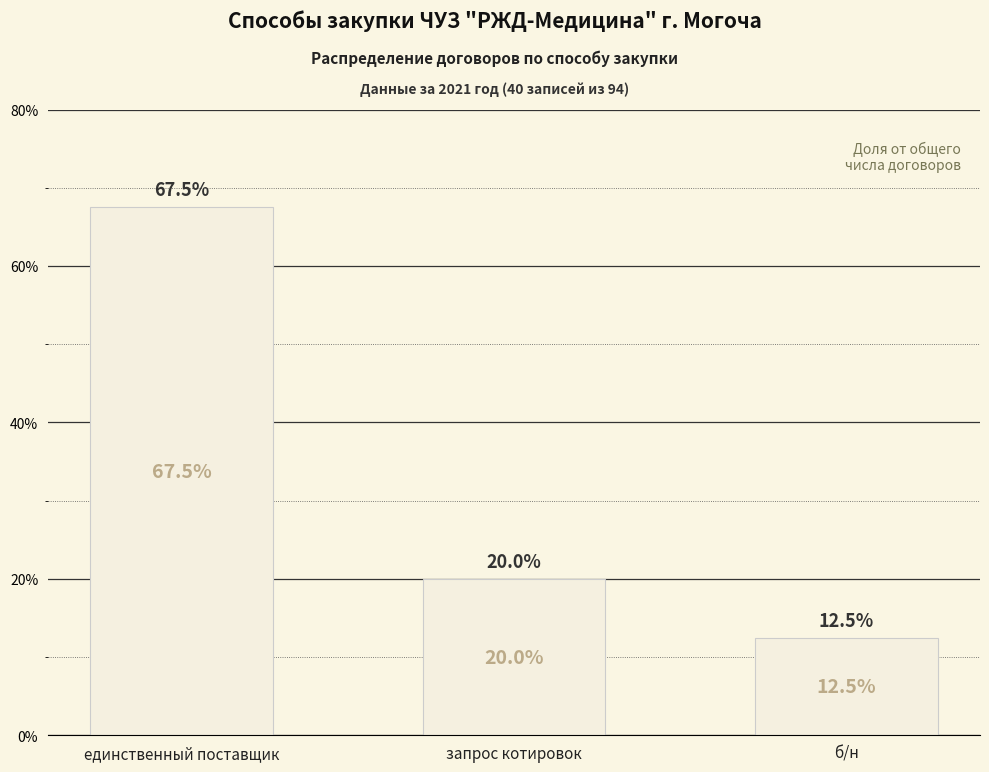

List the labels in order of value, smallest first.

б/н, запрос котировок, единственный поставщик